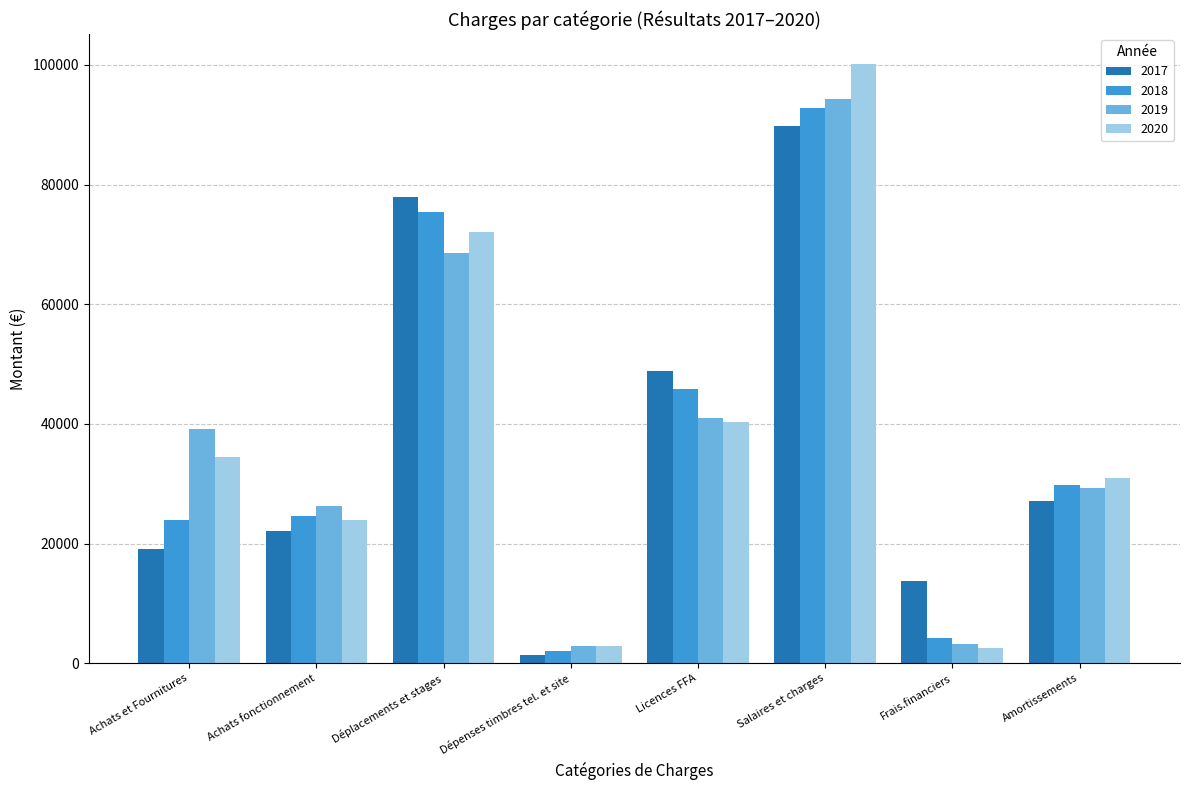

The 2020 series shows 2555 at Frais.financiers. True or false?

True